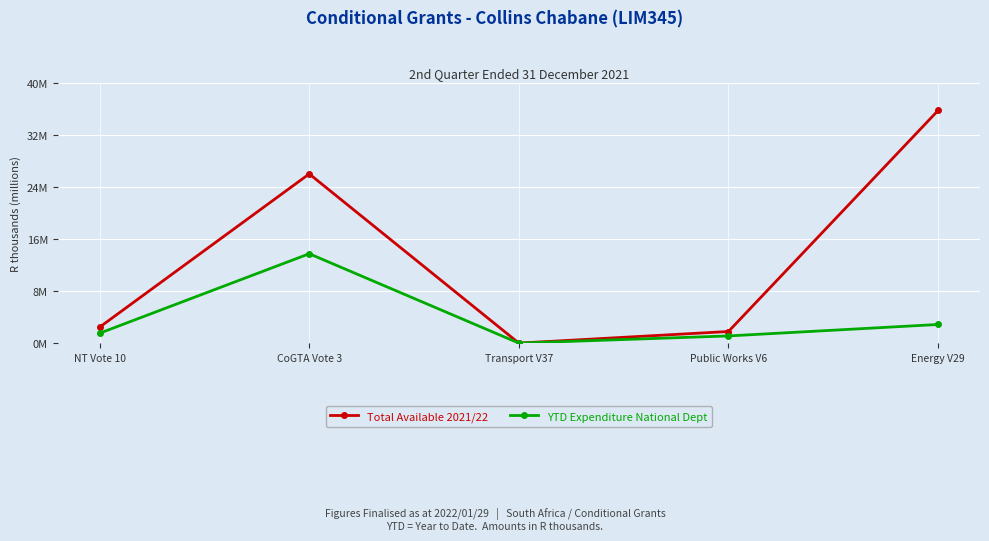

What is the average value of the YTD Expenditure National Dept series?

3844000